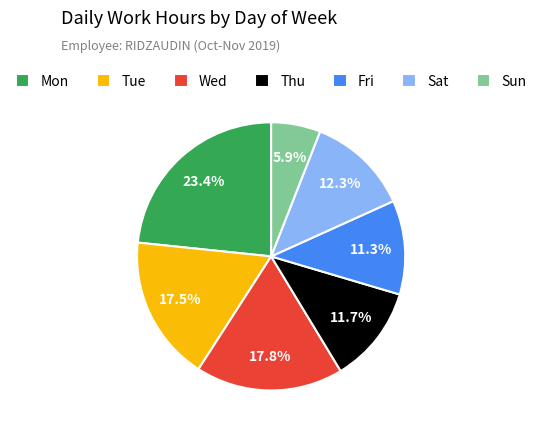

What portion of the pie excludes Sun?

94.1%